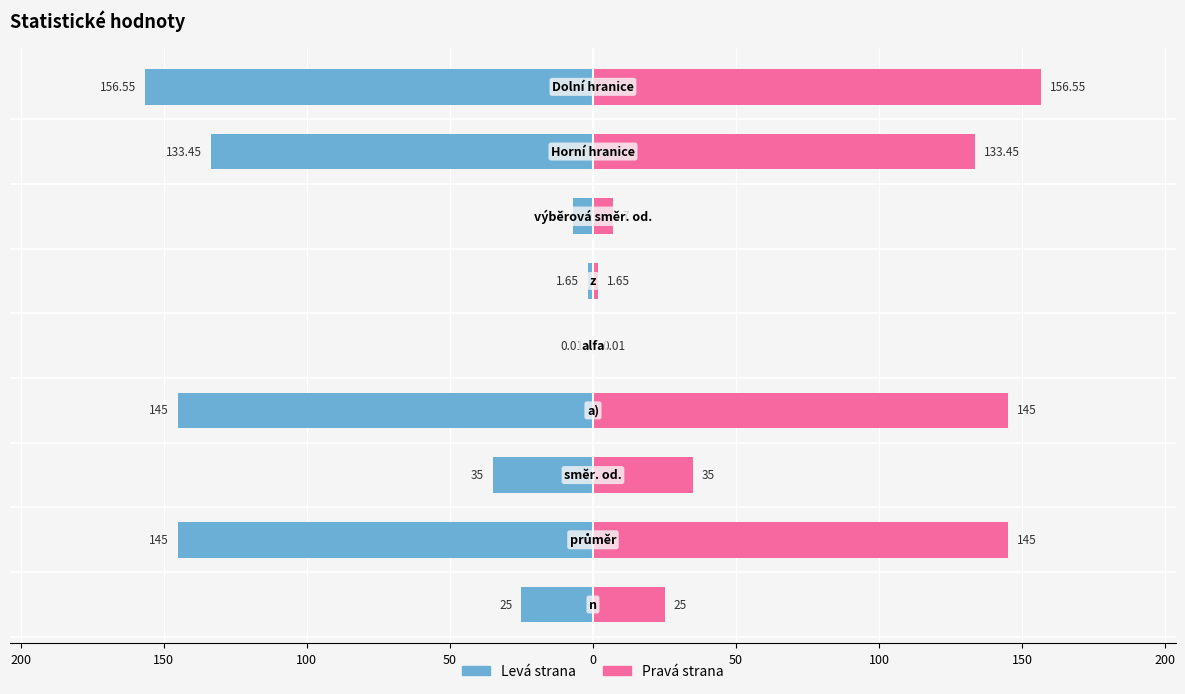

Is the value of Pravá strana at 100 greater than the value of Levá strana at 150?

Yes